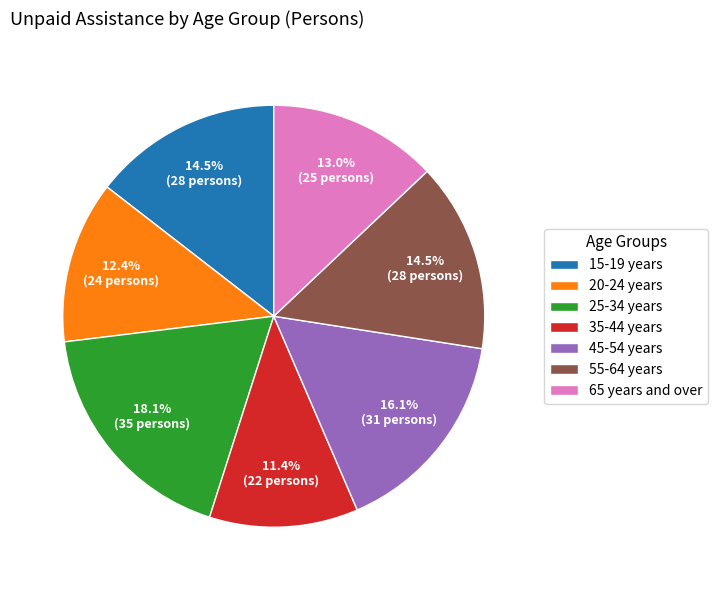

How many segments does this pie chart have?

7